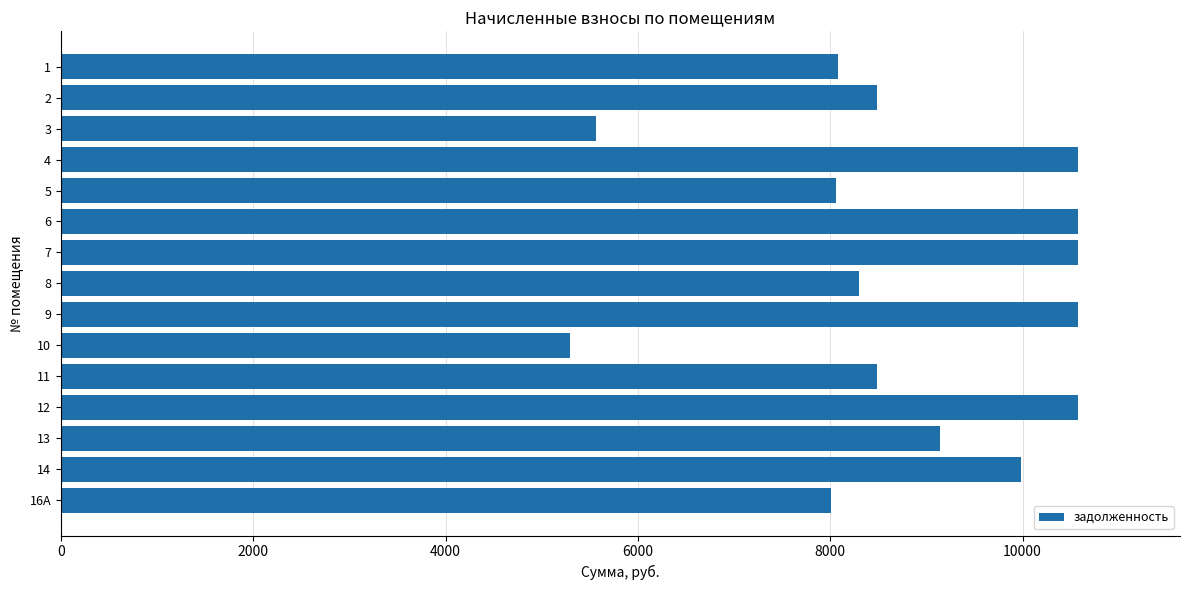

What is the value of the 8th bar from the top?

8303.4